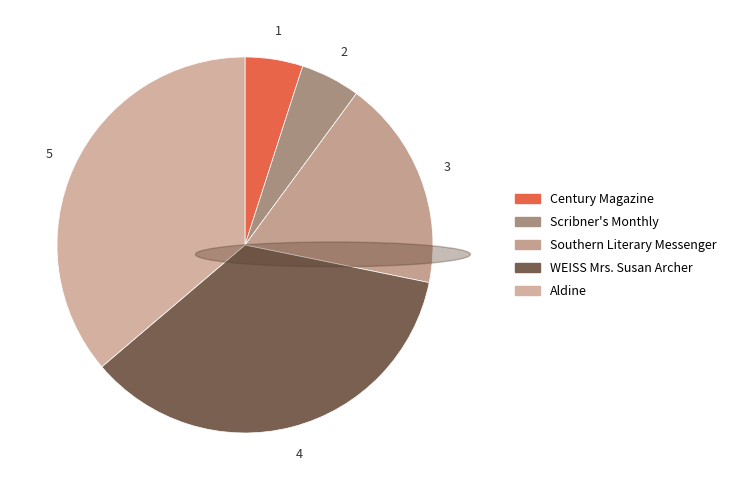

Approximately how many times larger is the value at Scribner's Monthly compared to WEISS Mrs. Susan Archer?

0.1